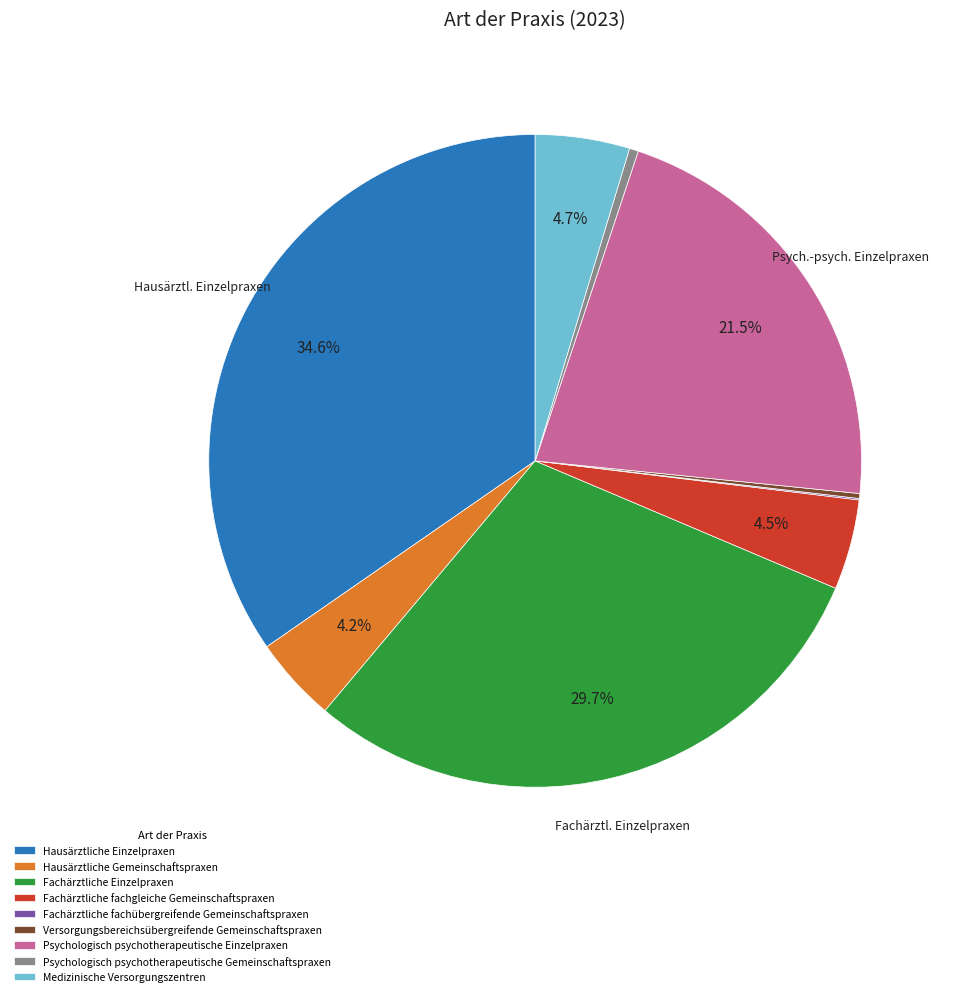

What is the largest slice in the pie chart?

Hausärztliche Einzelpraxen